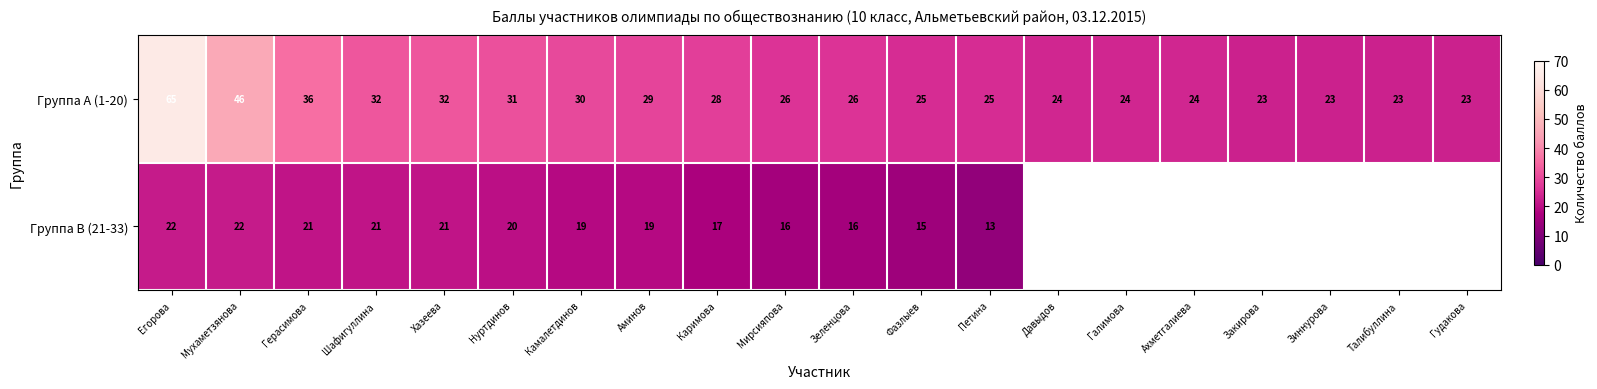

Between Хазеева and Петина, which series saw the biggest shift?

Группа B (21-33)